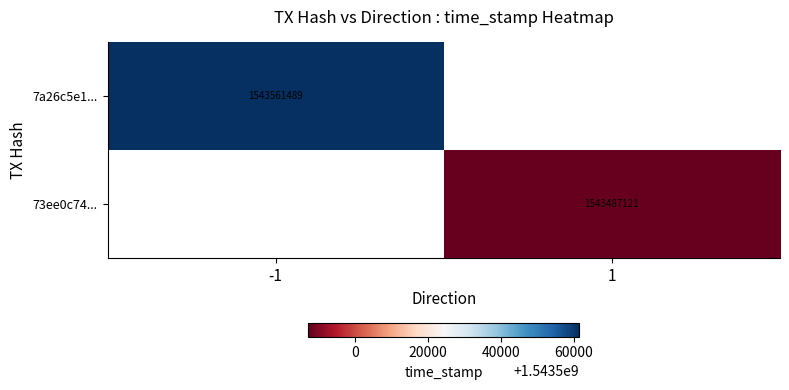

At how many categories does at least one series exceed 1543530204?

1